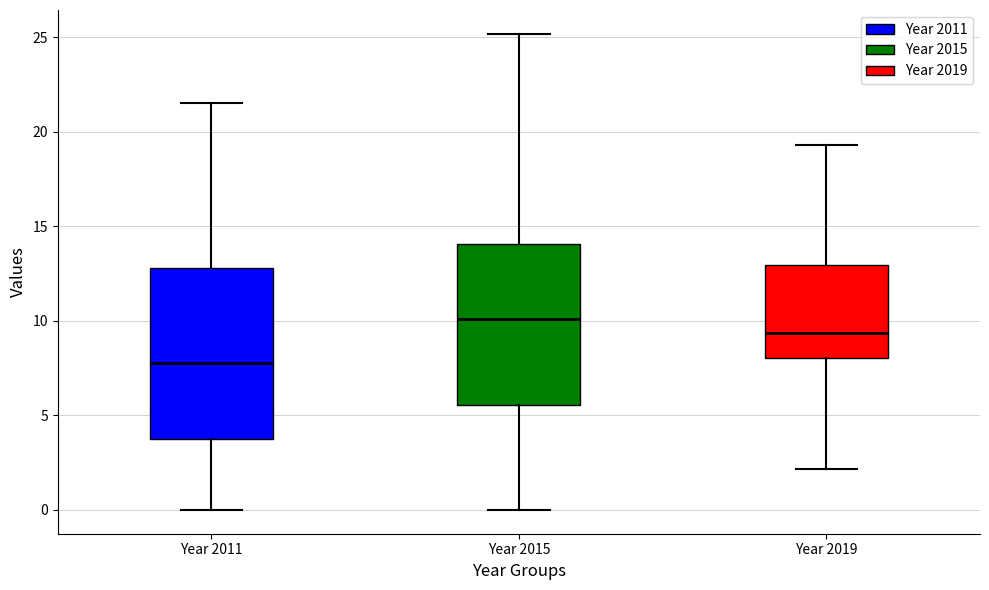

Reading left to right, transcribe this box plot: for each box, give where its median line is, the range the box spans, and where its two whiskers end, as read against the y-axis. The values are not printed on the chart, so give them approximately, as read against the axis.

Year 2011: median 8.0, box 4.0 to 13.0, whiskers 0.0 to 21.5
Year 2015: median 10.0, box 5.5 to 14.0, whiskers 0.0 to 25.0
Year 2019: median 9.5, box 8.0 to 13.0, whiskers 2.0 to 19.5